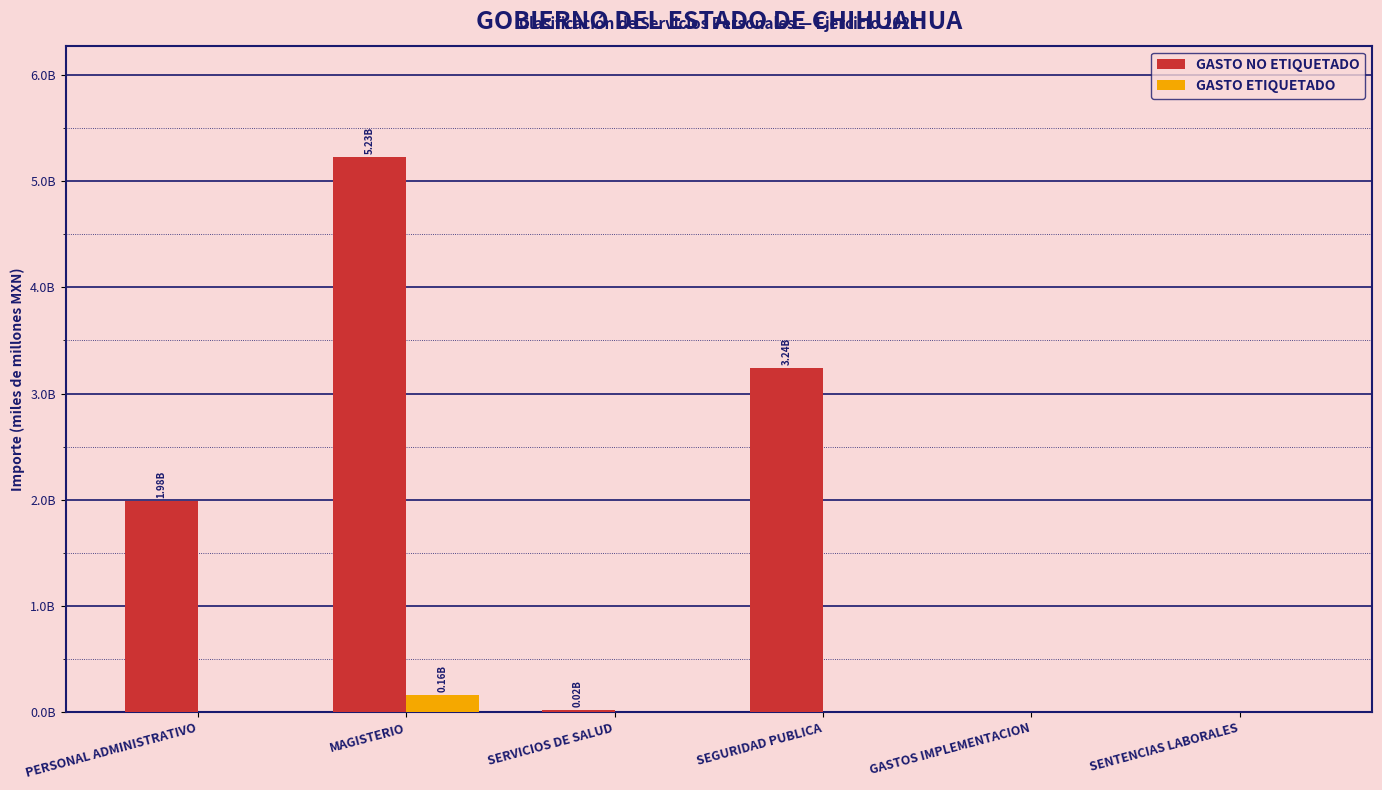

At SERVICIOS DE SALUD, list the series in order from smallest to largest.

GASTO ETIQUETADO, GASTO NO ETIQUETADO